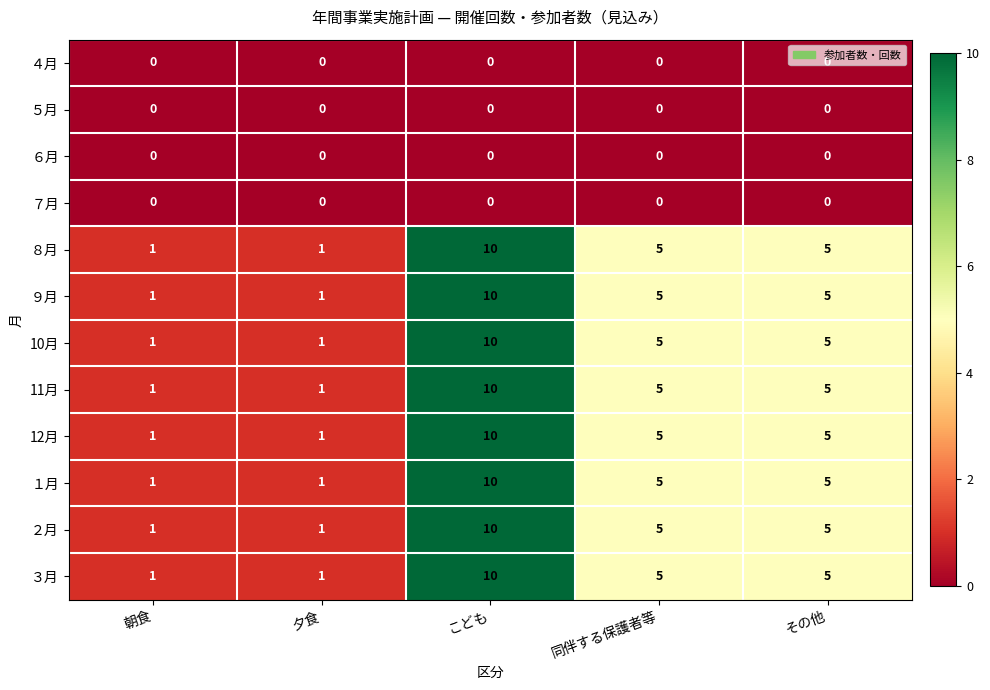

How many distinct data groups are displayed?

12